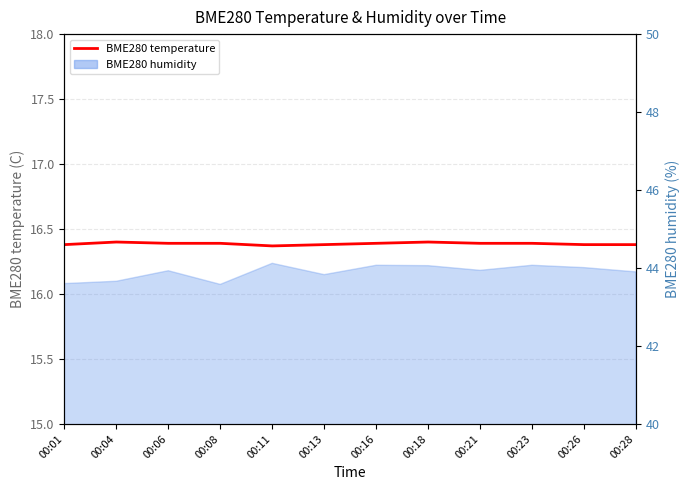

Approximately how many times larger is the value at 00:28 compared to 00:11?

1.0